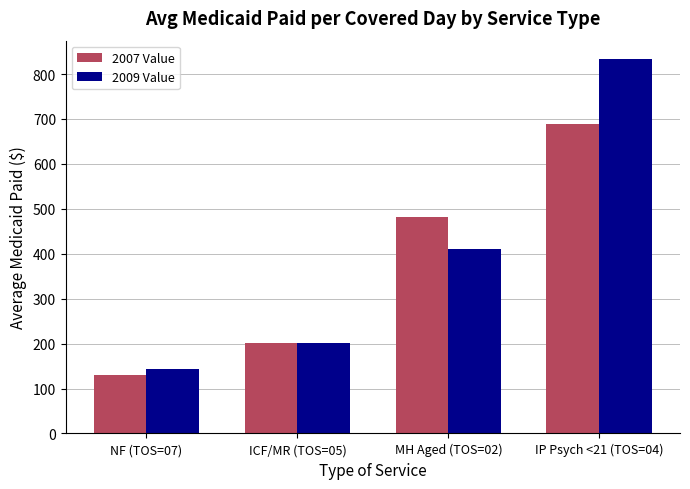

What is the label of the 2nd bar from the left?

ICF/MR (TOS=05)